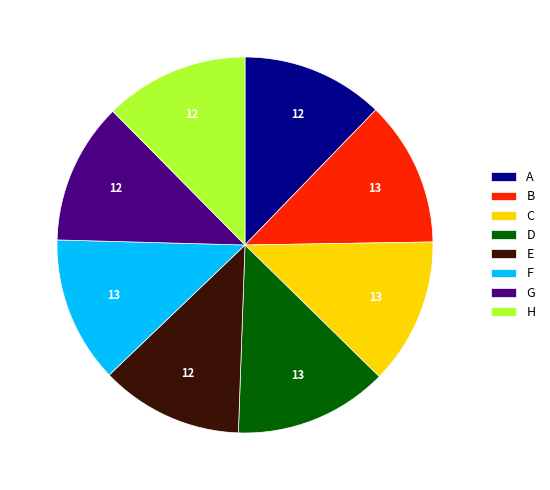

Is there any slice that represents more than half of the pie?

No